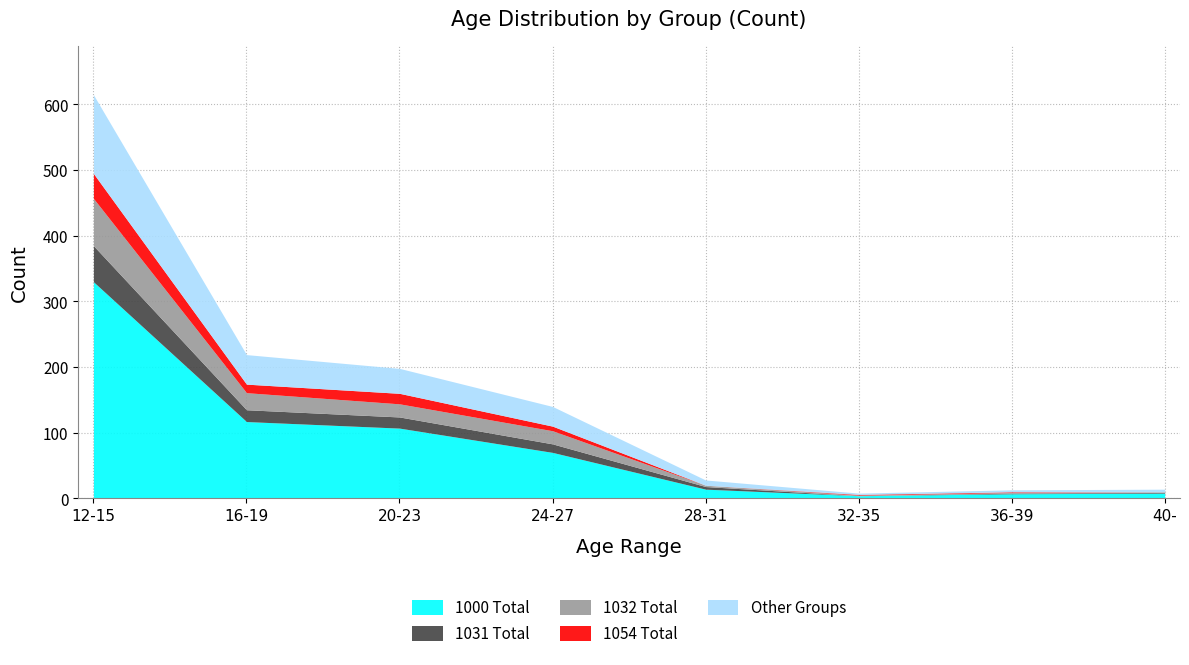

What is the average value of the 1054 Total series?

10